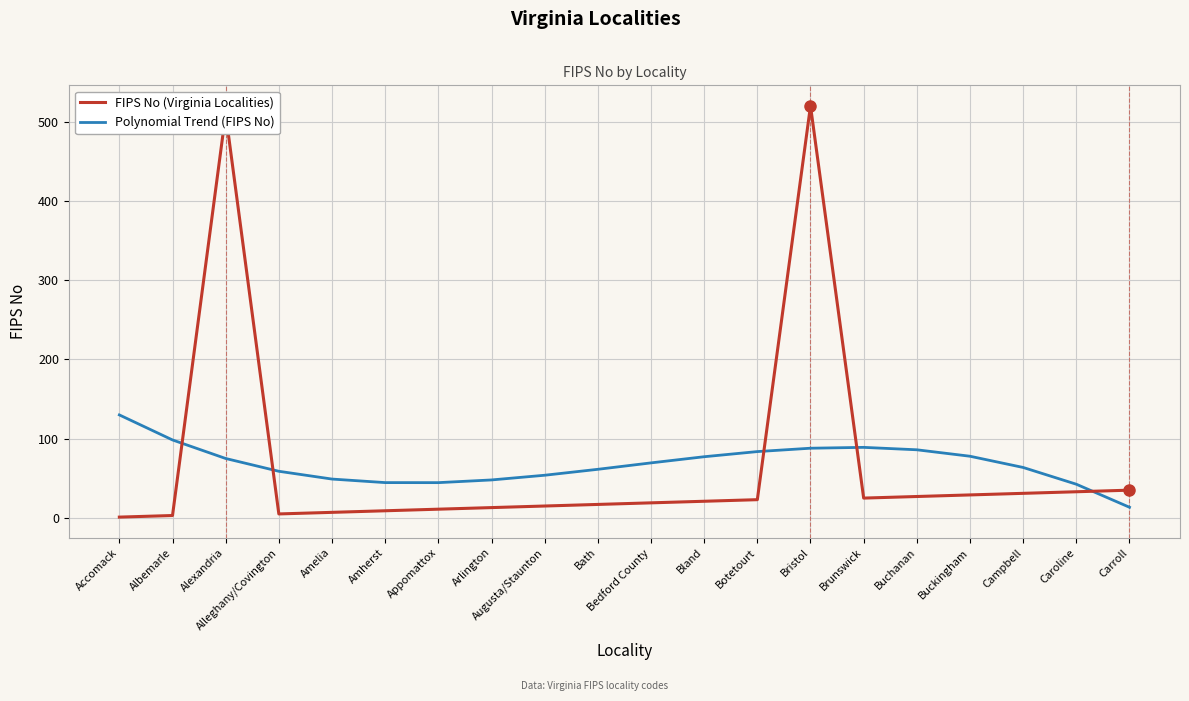

At which label does Polynomial Trend (FIPS No) first exceed 69?

Accomack